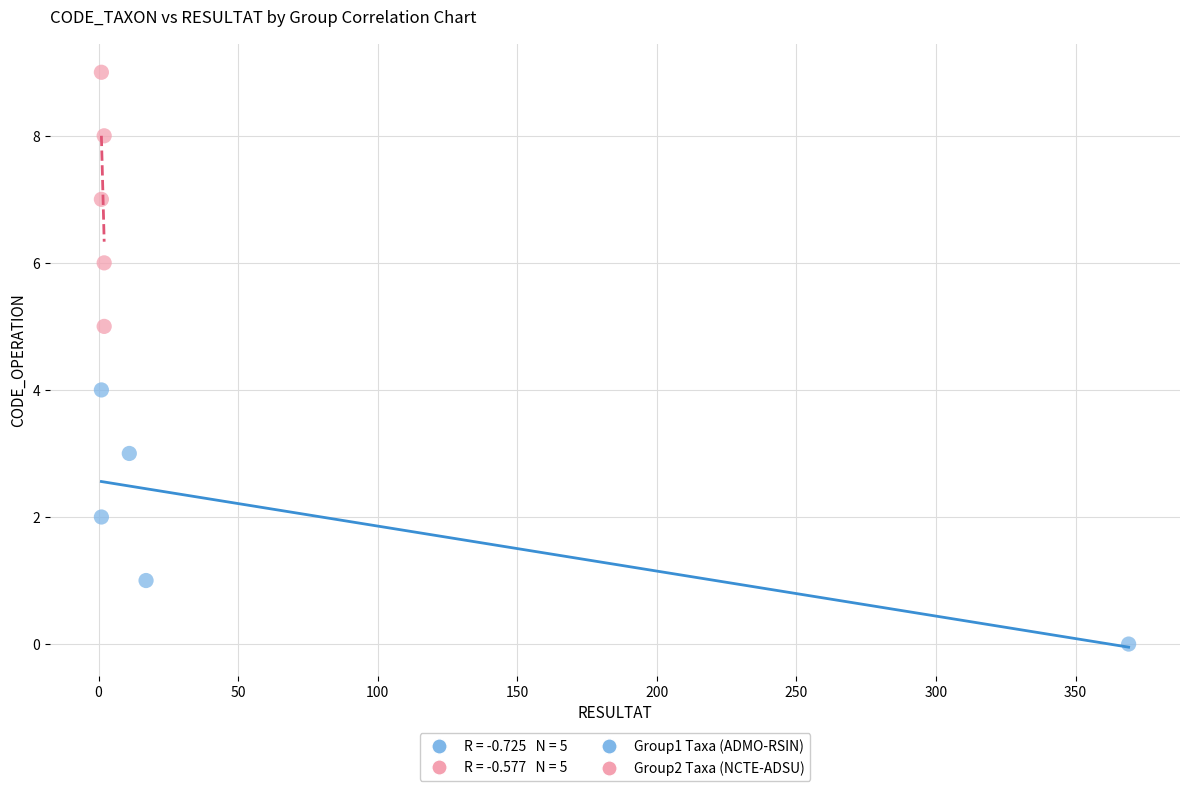

Which series reaches the minimum Y coordinate?

Group1 Taxa (ADMO-RSIN)